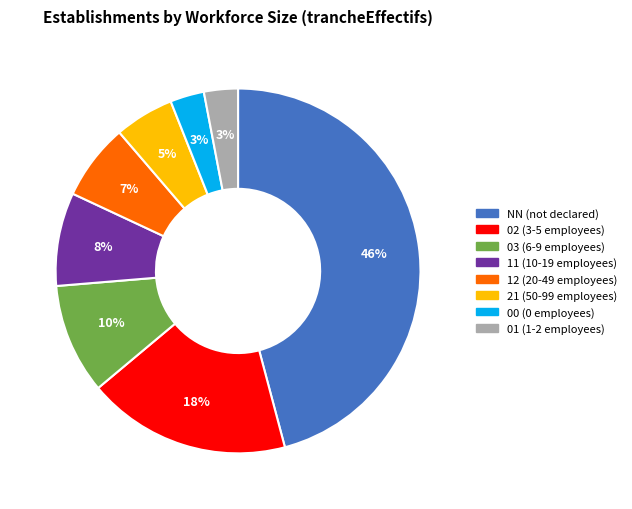

How many slices are in this pie chart?

8